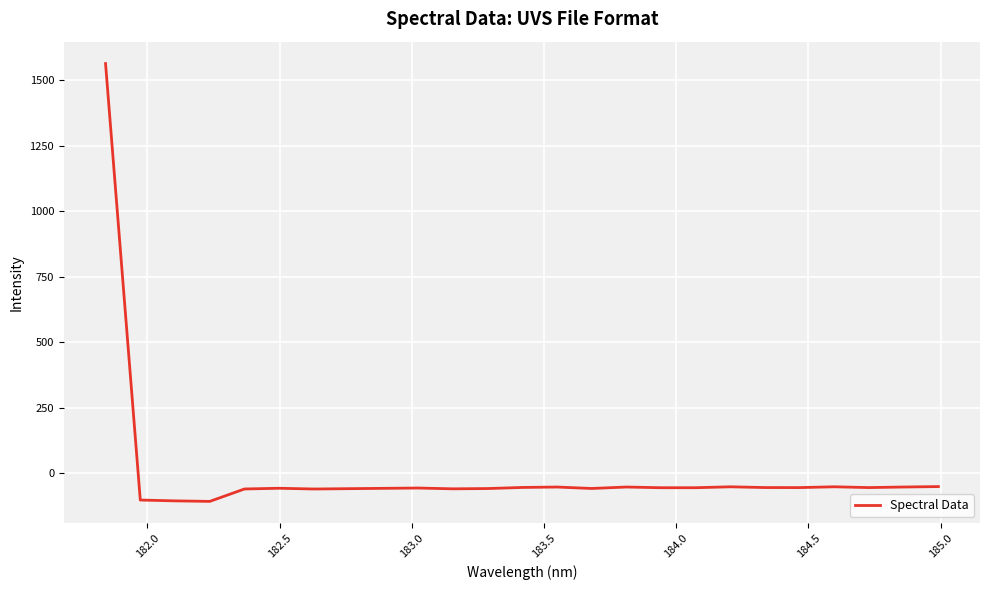

What is the greatest value displayed?

1563.8